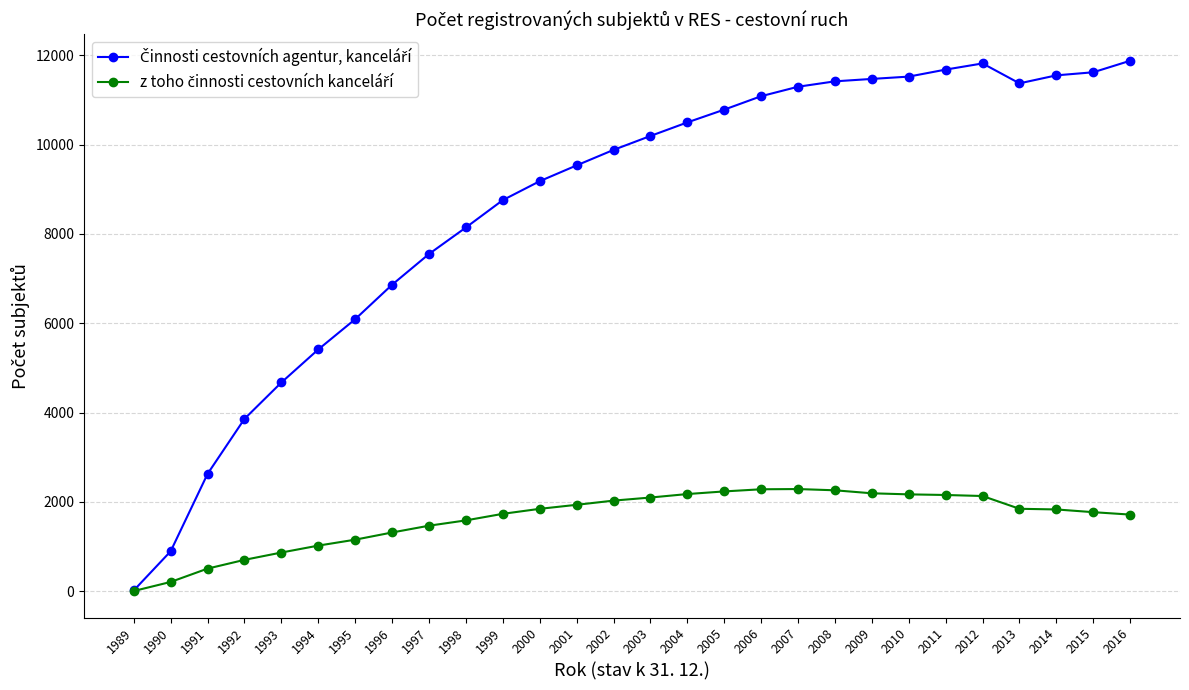

Is this an area chart (filled region under the line)?

No